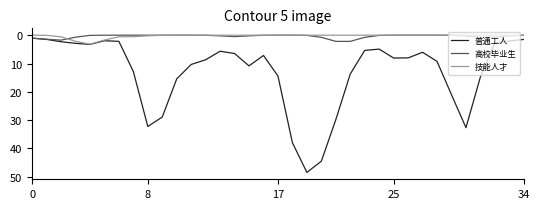

What are all the series names shown in the legend?

普通工人, 高校毕业生, 技能人才